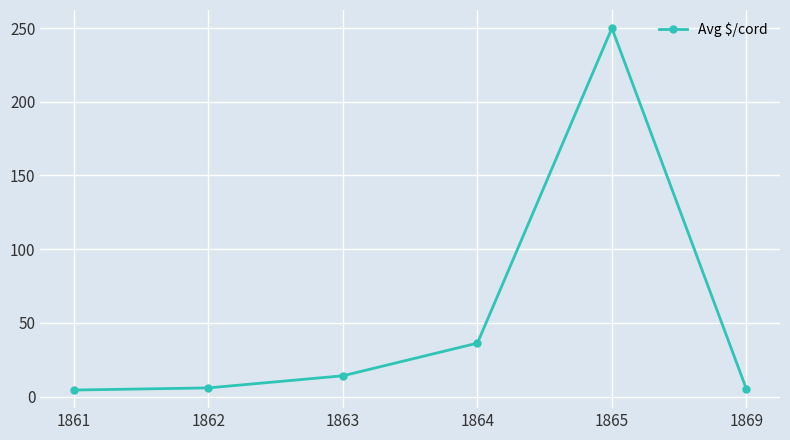

At which label does the data first exceed 14?

1863